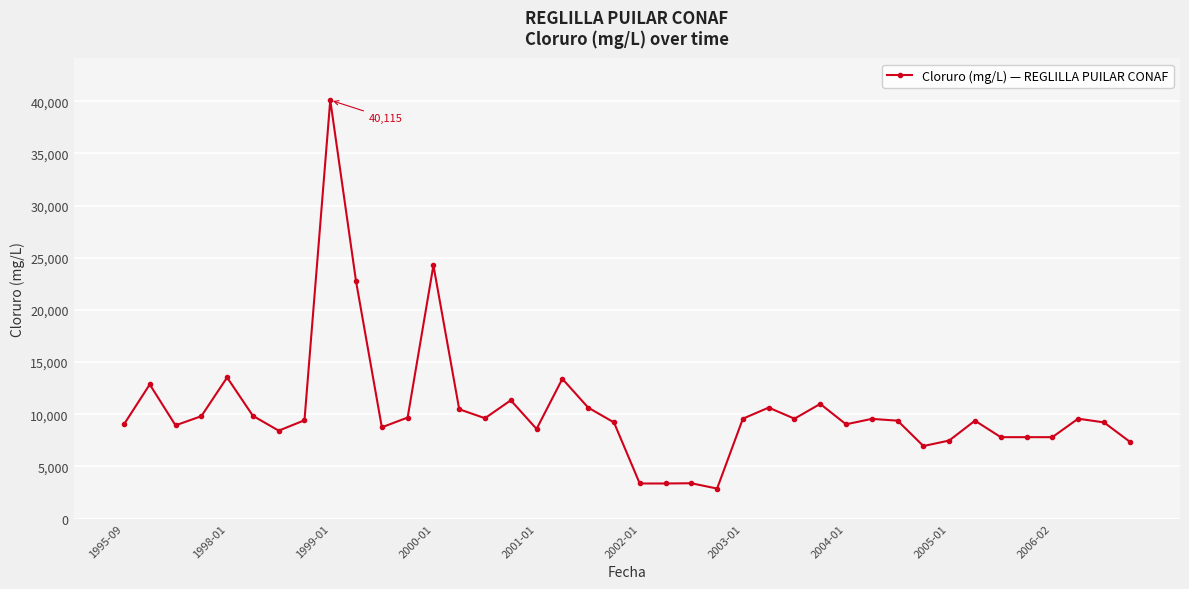

What is the greatest value displayed?

40115.0